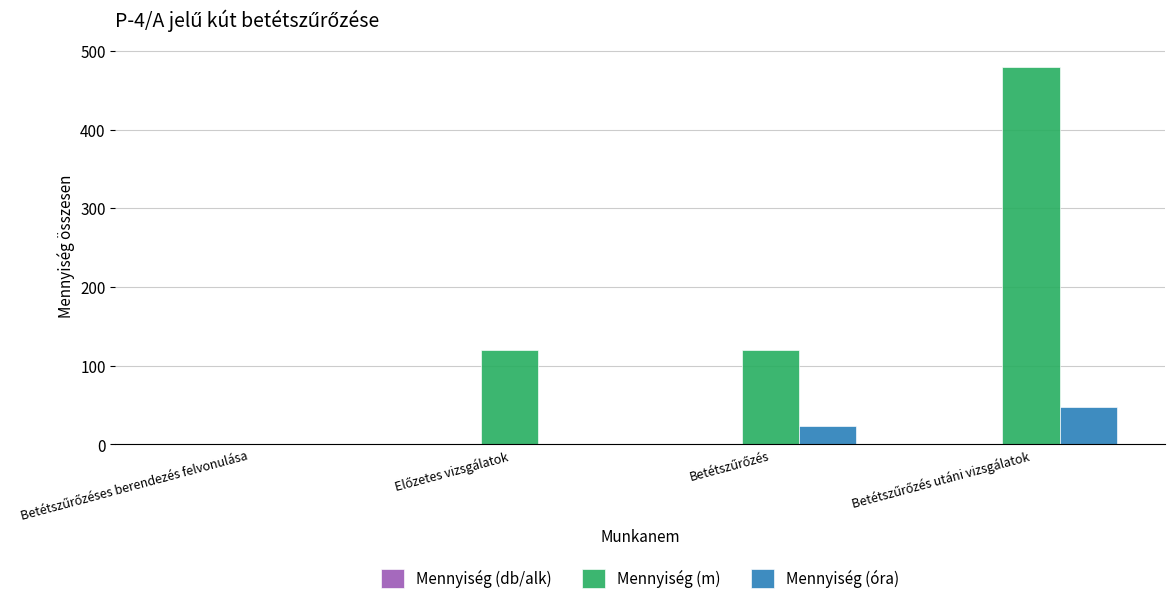

Which series has the largest total across all categories?

Mennyiség (m)